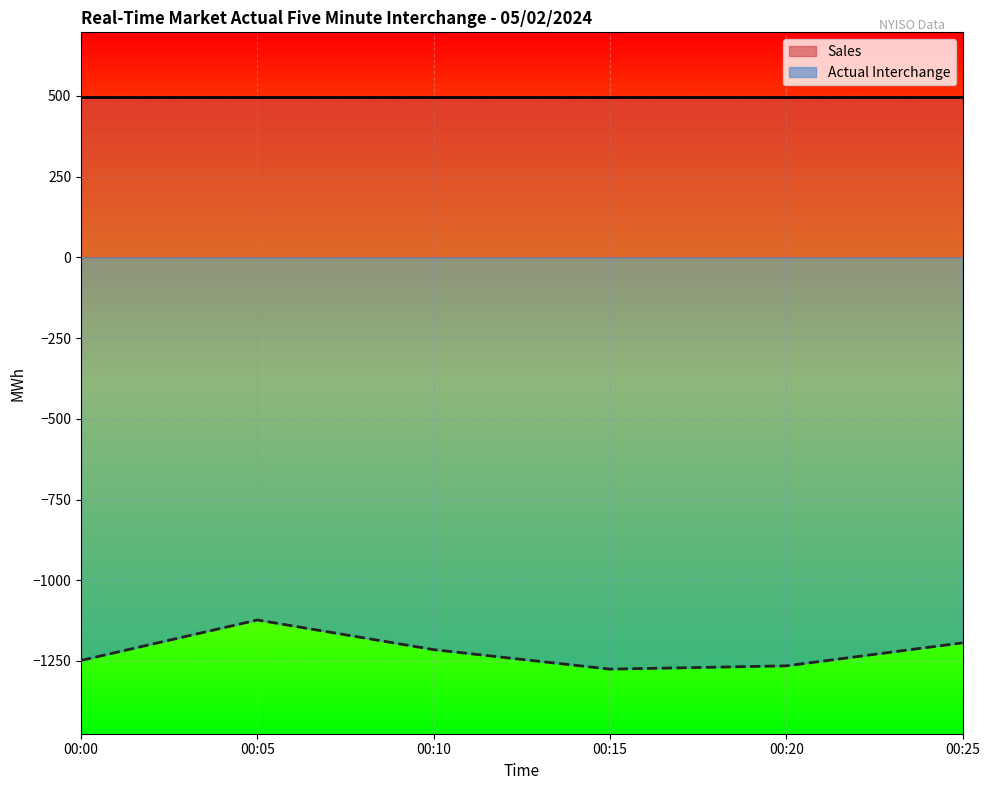

What is the greatest value displayed?

497.0